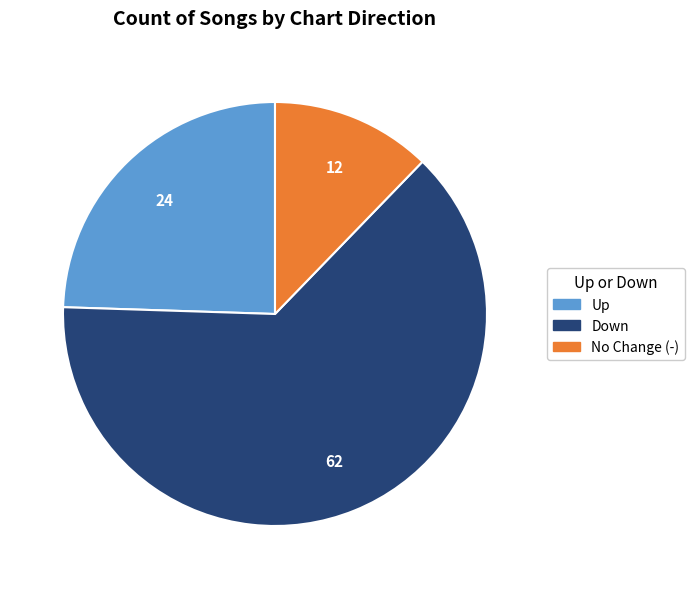

Is there any slice that represents more than half of the pie?

Yes